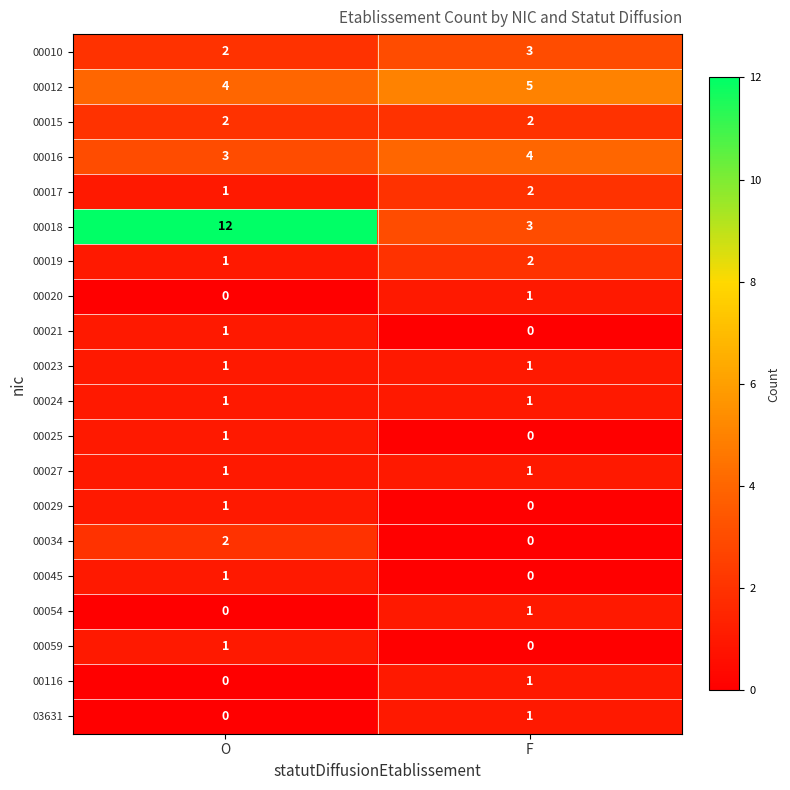

Where is 00054 nearest to the value 0?

O